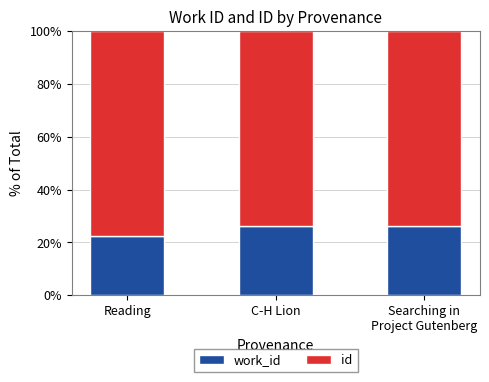

What is the total value across all series at Reading?

100.0